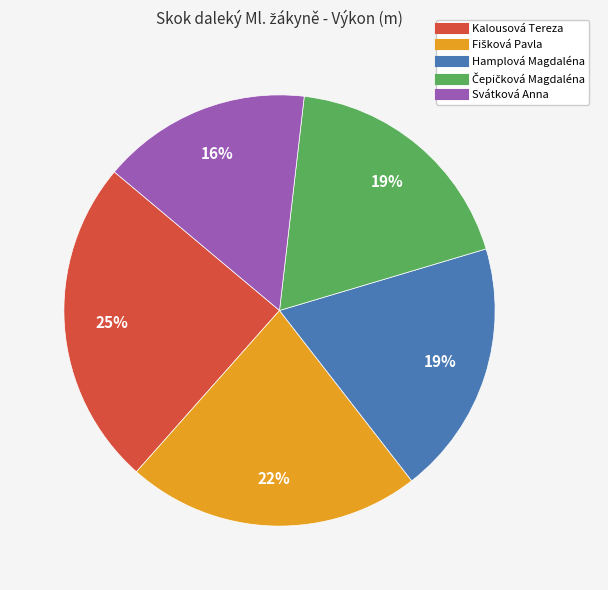

Is it true that Hamplová Magdaléna is 10% of the pie?

False